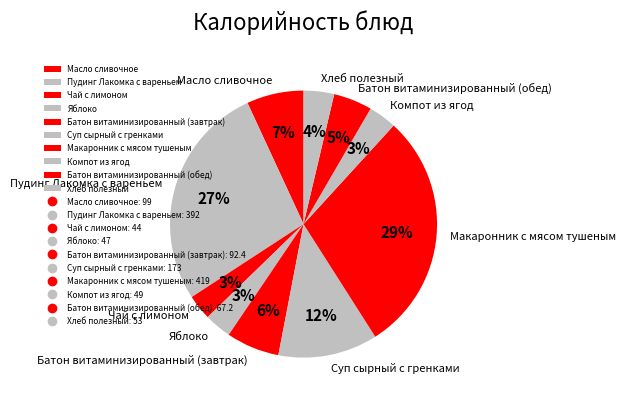

What is the largest slice in the pie chart?

Макаронник с мясом тушеным